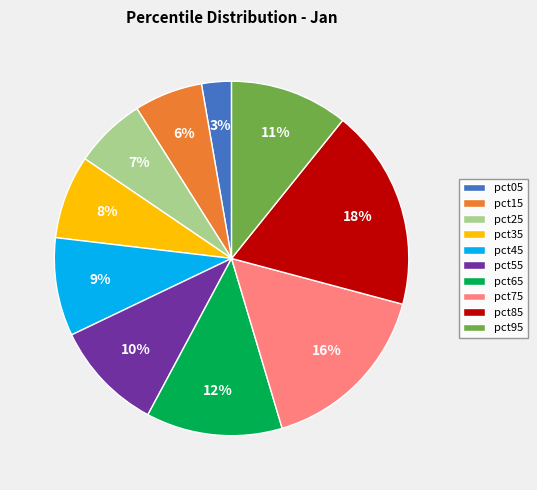

Is it true that pct65 is 1% of the pie?

False